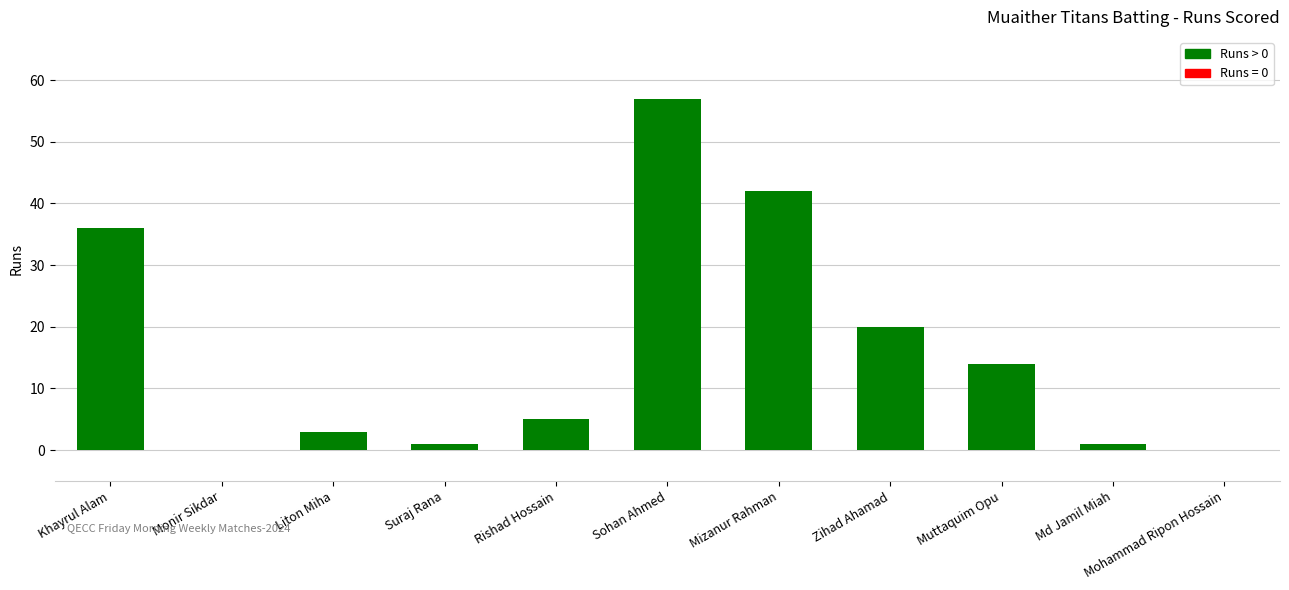

What is the sum of the values at Rishad Hossain and Liton Miha?

8